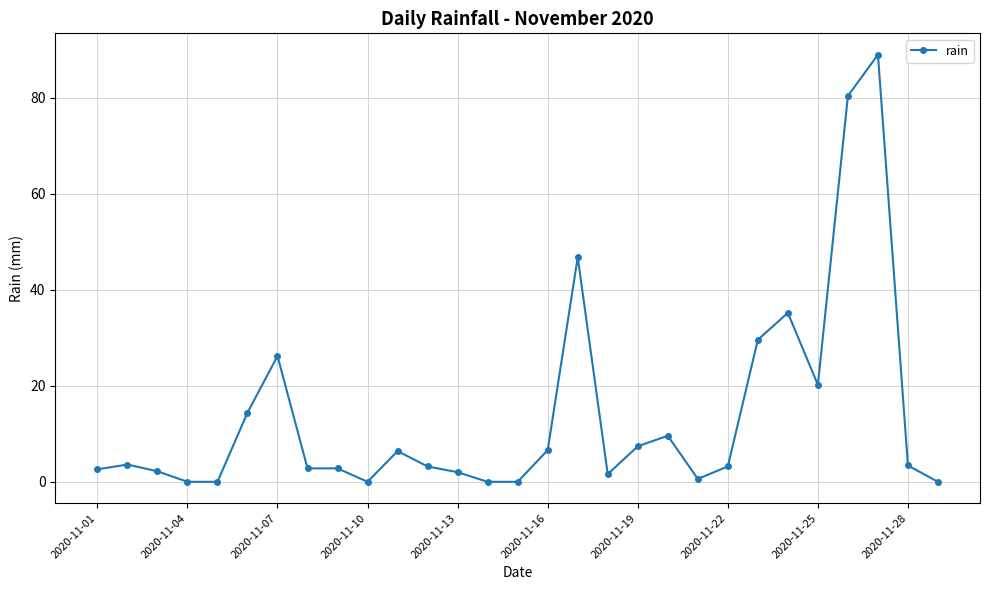

What is the value of the 24th point from the left?

35.2